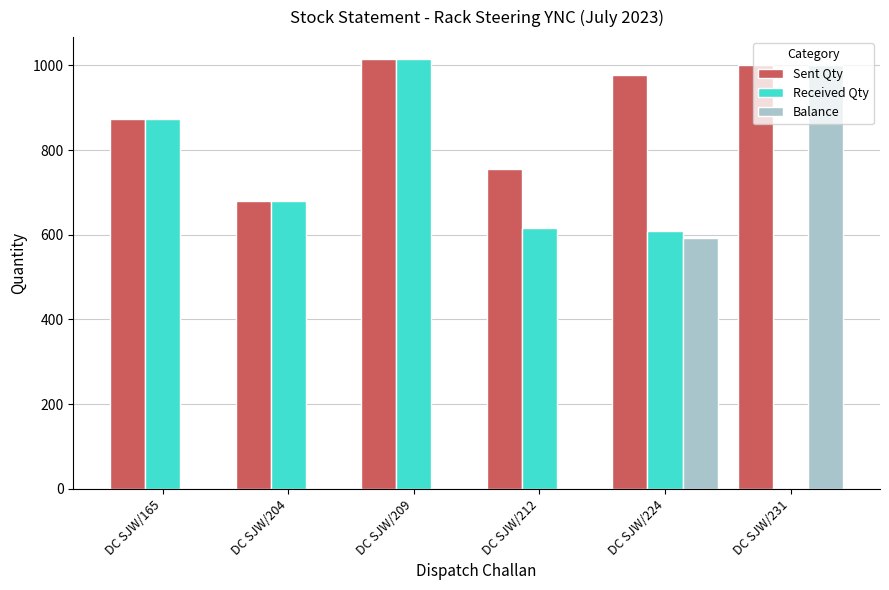

What is the sum of the Sent Qty values at DC SJW/209 and DC SJW/212?

1771